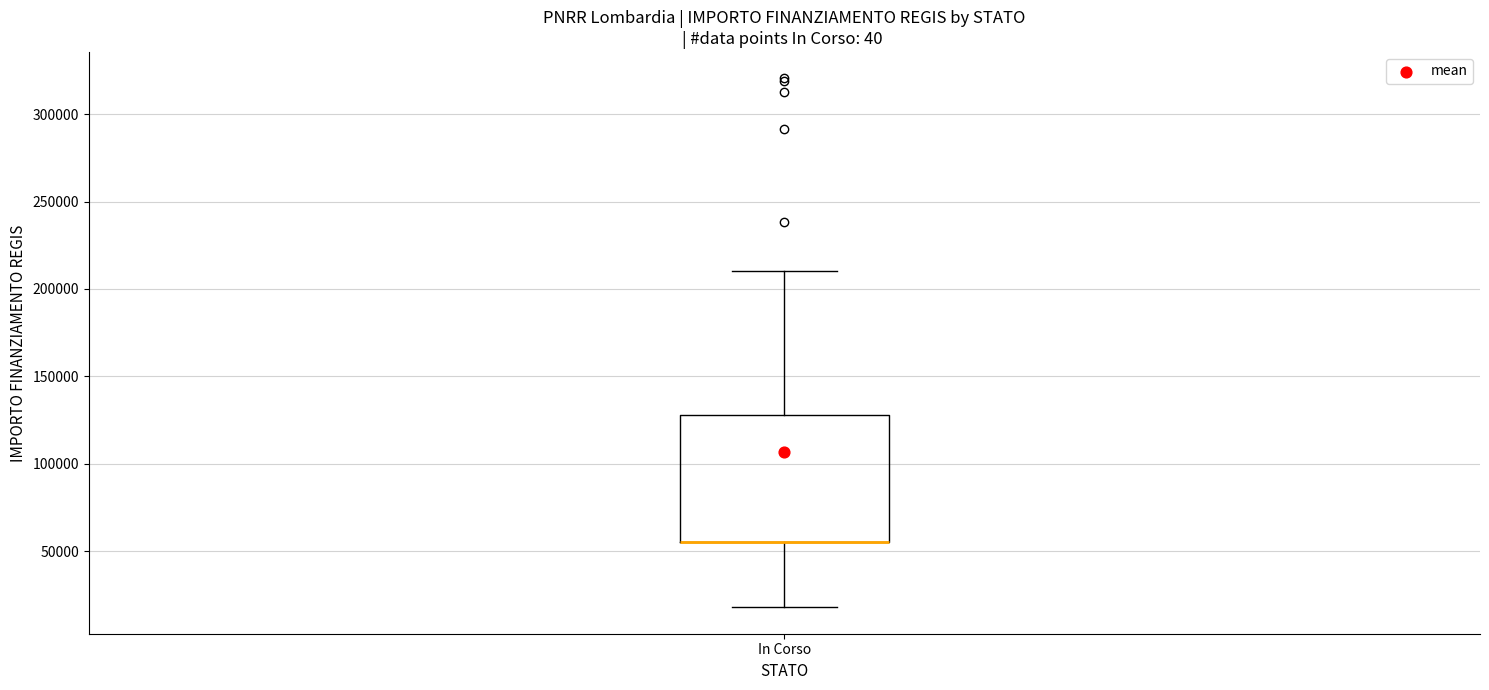

Transcribe this box plot: give where the median line is, the range the box spans, and where the two whiskers end, as read against the y-axis. The values are not printed on the chart, so give them approximately, as read against the axis.

median 55000 (drawn on the box's lower edge), box 55000 to 130000, whiskers 20000 to 210000